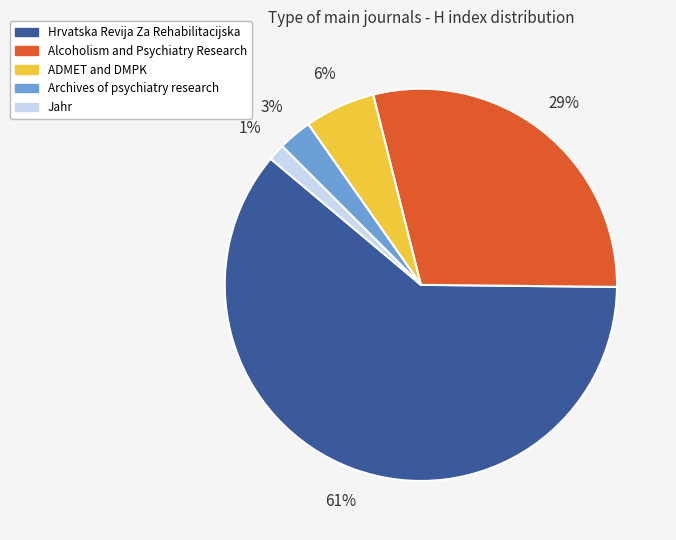

Combined, do Alcoholism and Psychiatry Research and Archives of psychiatry research account for over 50%?

No